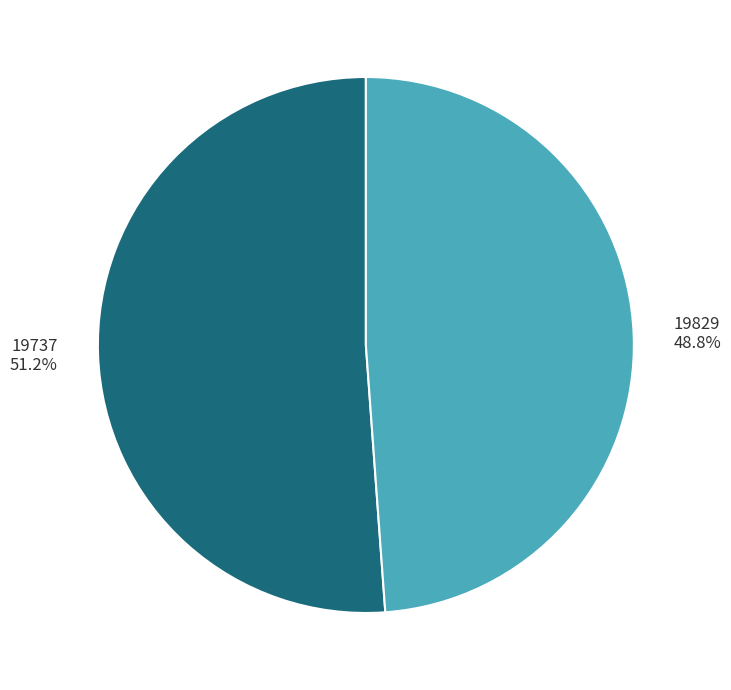

To the nearest percent, what percentage of the pie is 19737?

51%